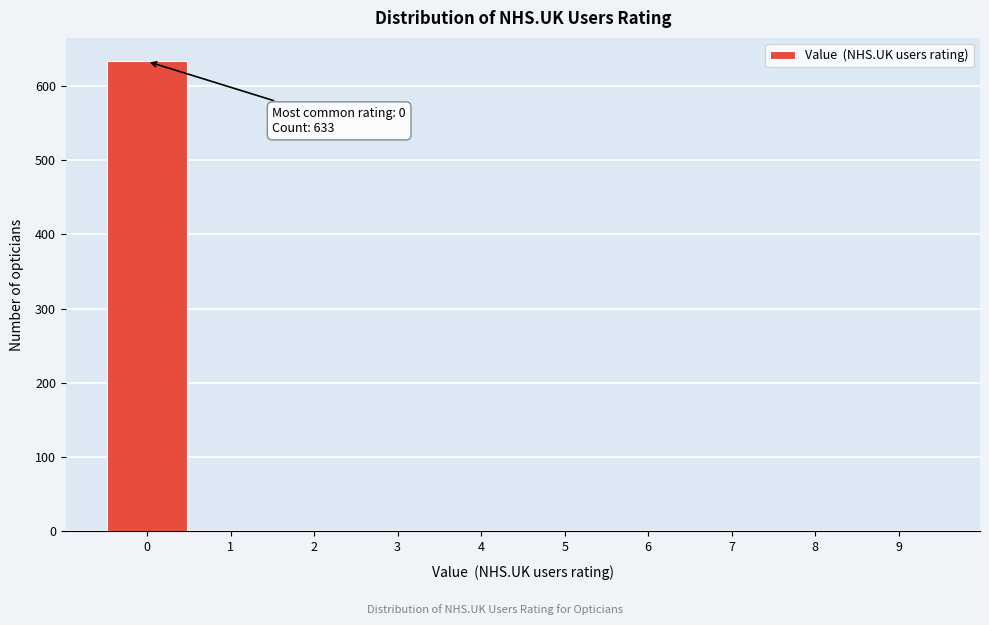

Reading left to right, extract all data points from this chart.

0=633	1=0	2=0	3=0	4=0	5=0	6=0	7=0	8=0	9=0